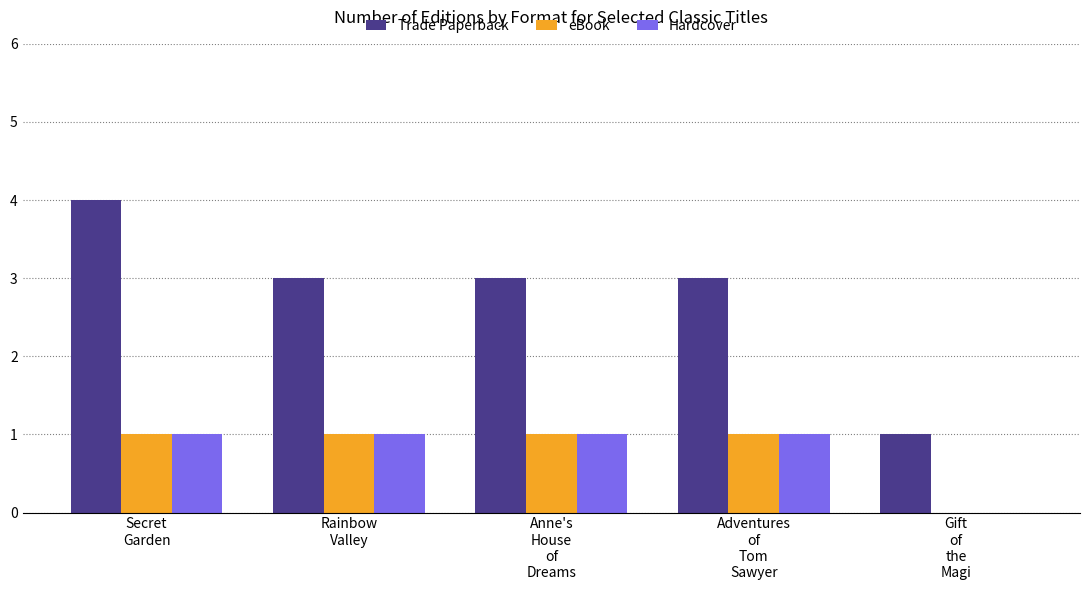

What are all the series names shown in the legend?

Trade Paperback, eBook, Hardcover